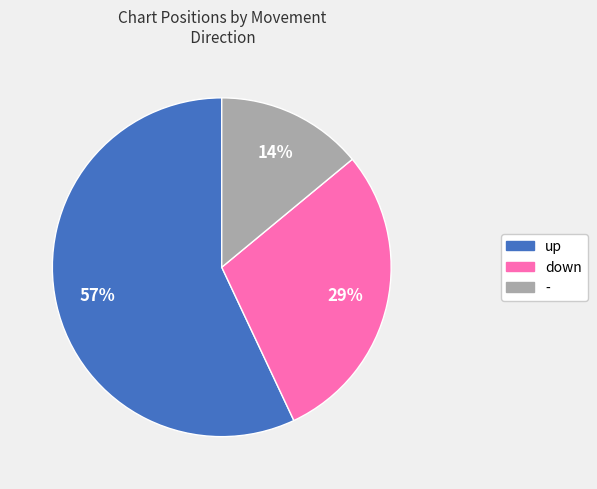

Rank the categories by value from lowest to highest.

-, down, up